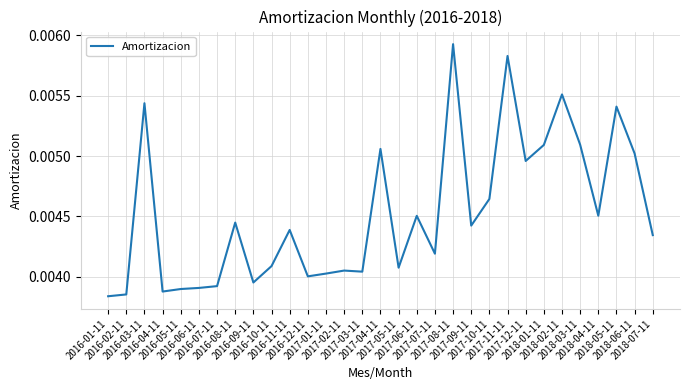

List the labels in order of value, largest first.

2017-08-11, 2017-11-11, 2018-02-11, 2016-03-11, 2018-05-11, 2018-03-11, 2018-01-11, 2017-04-11, 2018-06-11, 2017-12-11, 2017-10-11, 2018-04-11, 2017-06-11, 2016-08-11, 2017-09-11, 2016-11-11, 2018-07-11, 2017-07-11, 2016-10-11, 2017-05-11, 2017-02-11, 2017-03-11, 2017-01-11, 2016-12-11, 2016-09-11, 2016-07-11, 2016-06-11, 2016-05-11, 2016-04-11, 2016-02-11, 2016-01-11